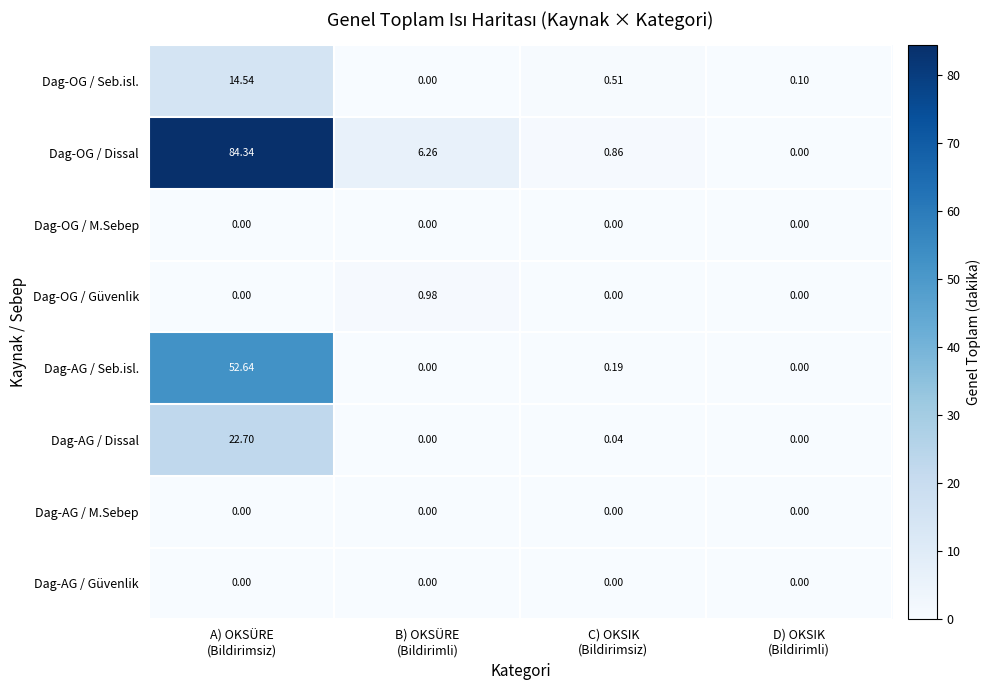

Which series has the widest spread of values?

Dag-OG / Dissal